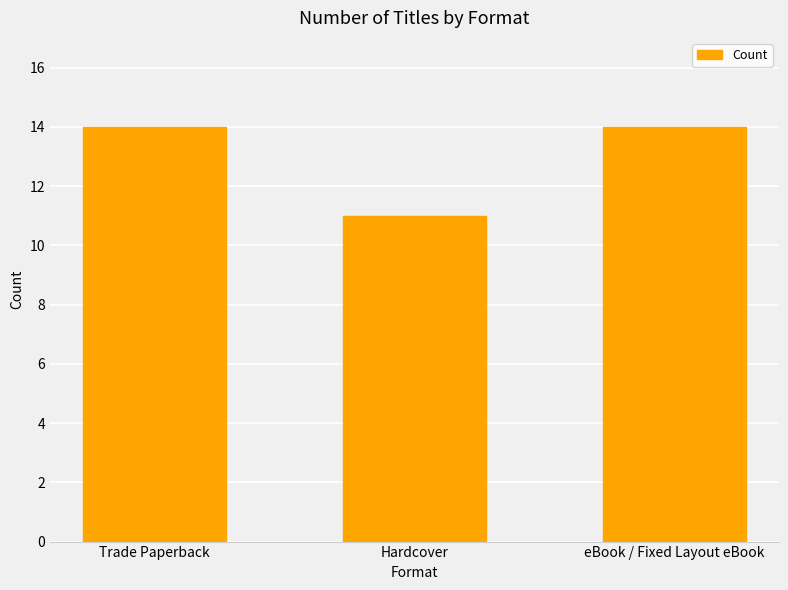

What is the change in value from Trade Paperback to Hardcover?

-3